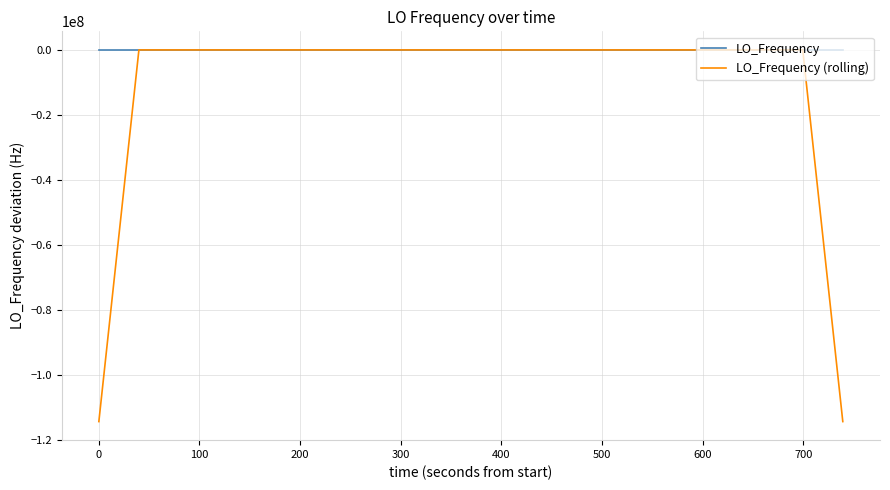

How many values in the LO_Frequency (rolling) series exceed 0?

20